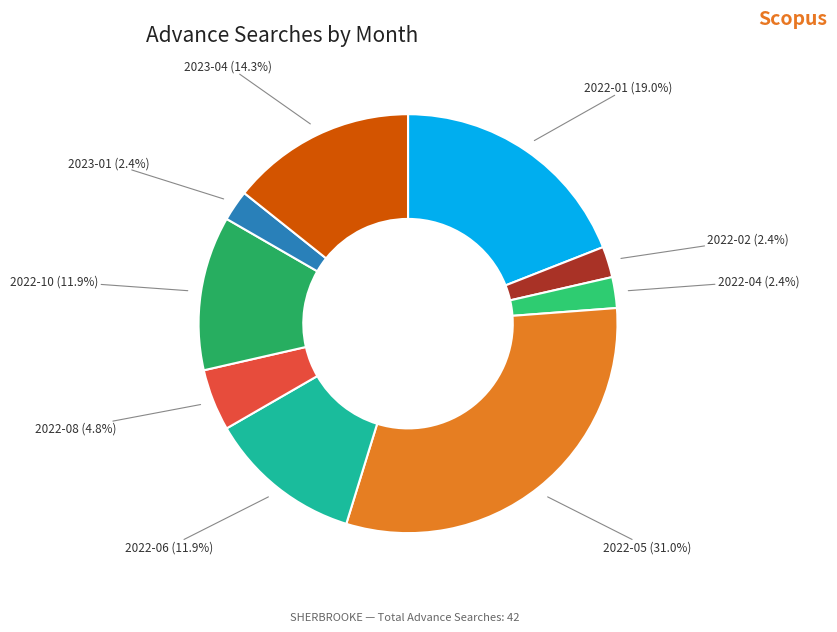

What portion of the pie excludes 2023-01?

97.6%